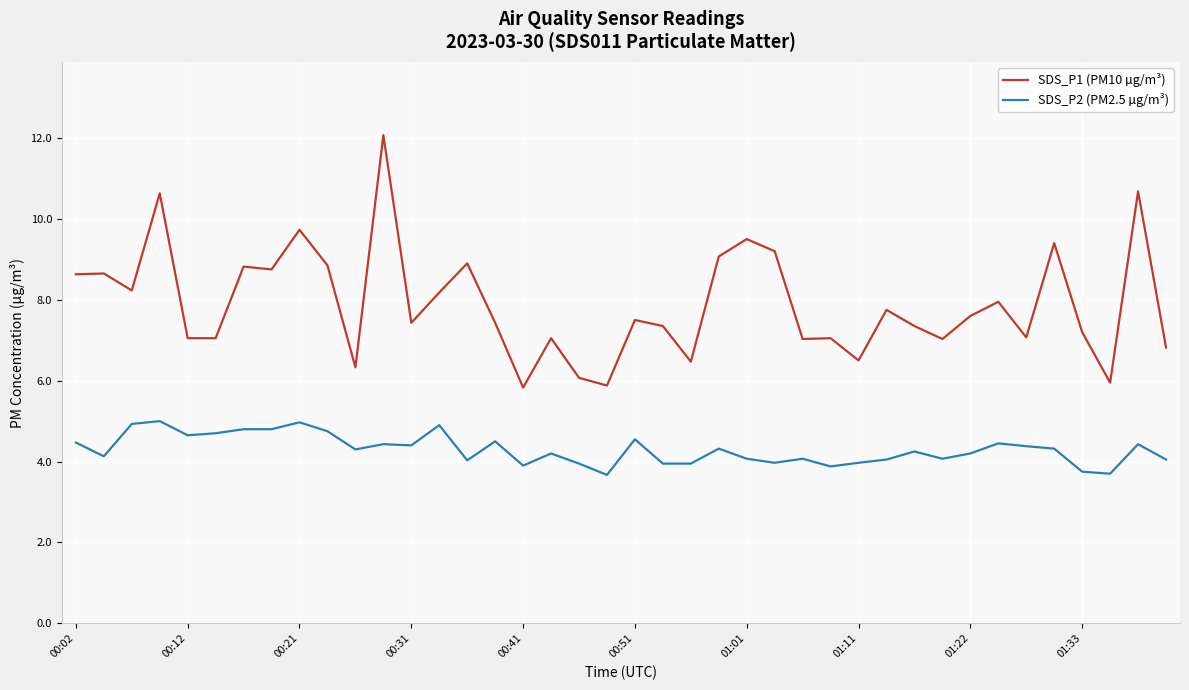

Which series has the widest spread of values?

SDS_P1 (PM10 µg/m³)